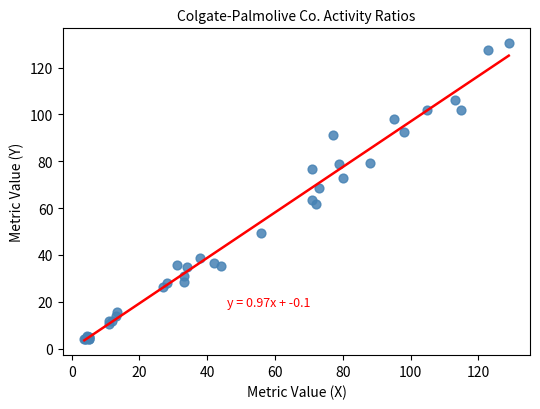

What Y value in the scatter plot is closest to 67?

68.6